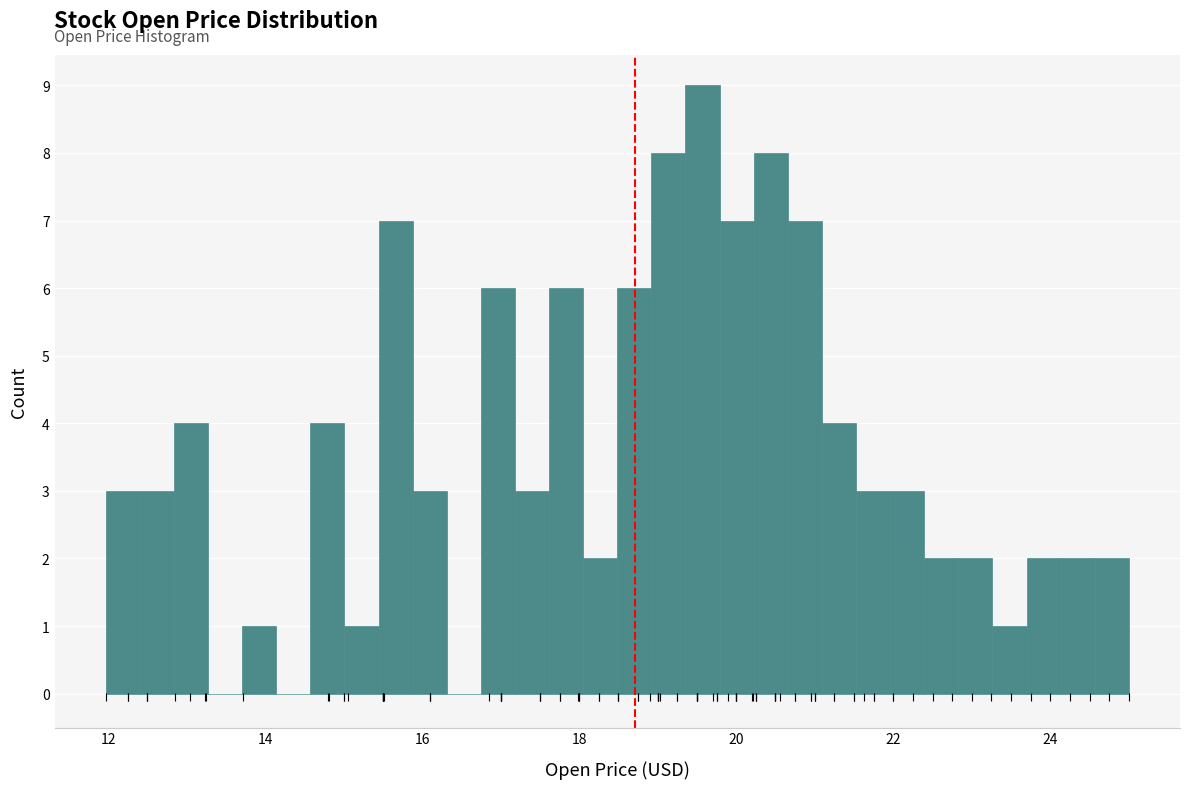

Around what value on the x-axis is the tallest bar? Give the approximate position of its centre, as read against the axis.

19.6